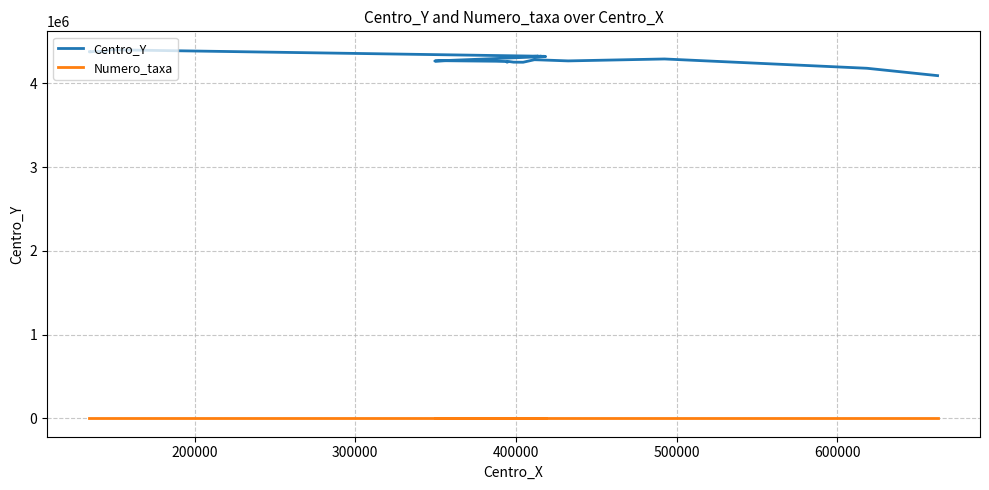

At 600000, list the series in order from largest to smallest.

Centro_Y, Numero_taxa